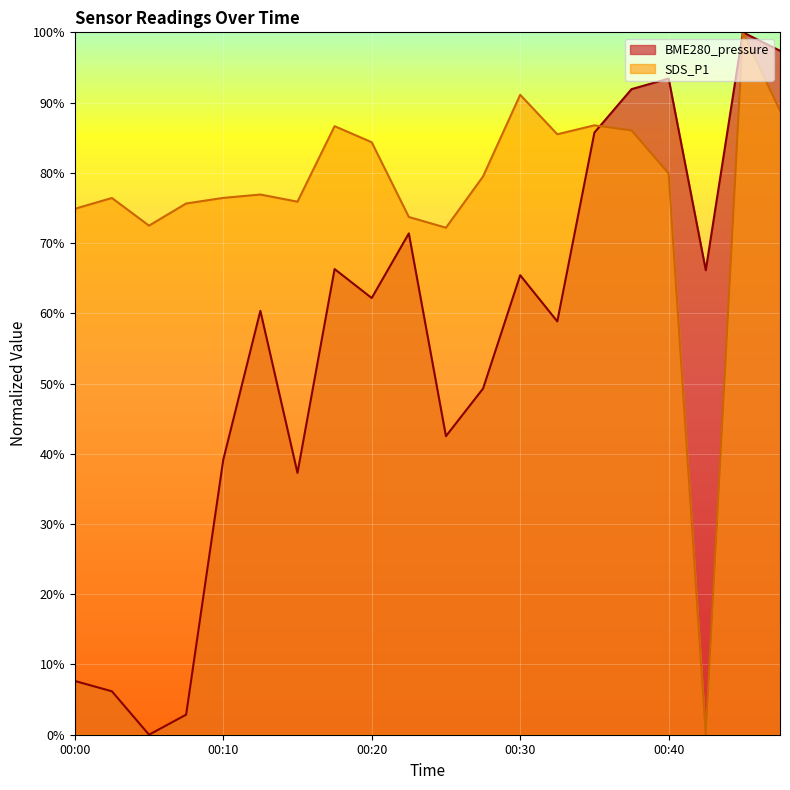

Which series has the widest spread of values?

BME280_pressure